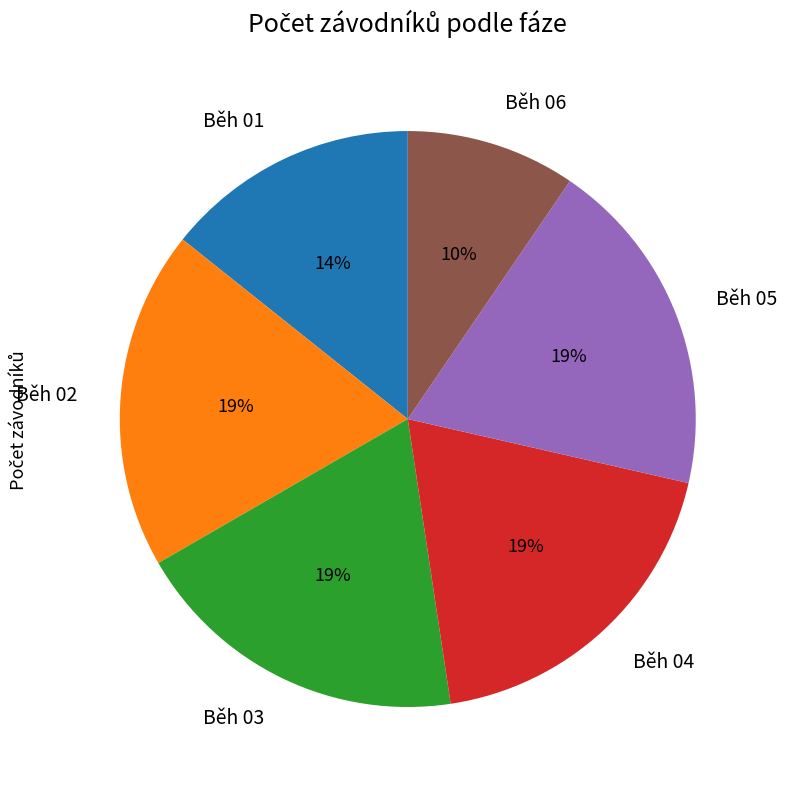

Combined, do Běh 04 and Běh 02 account for over 50%?

No